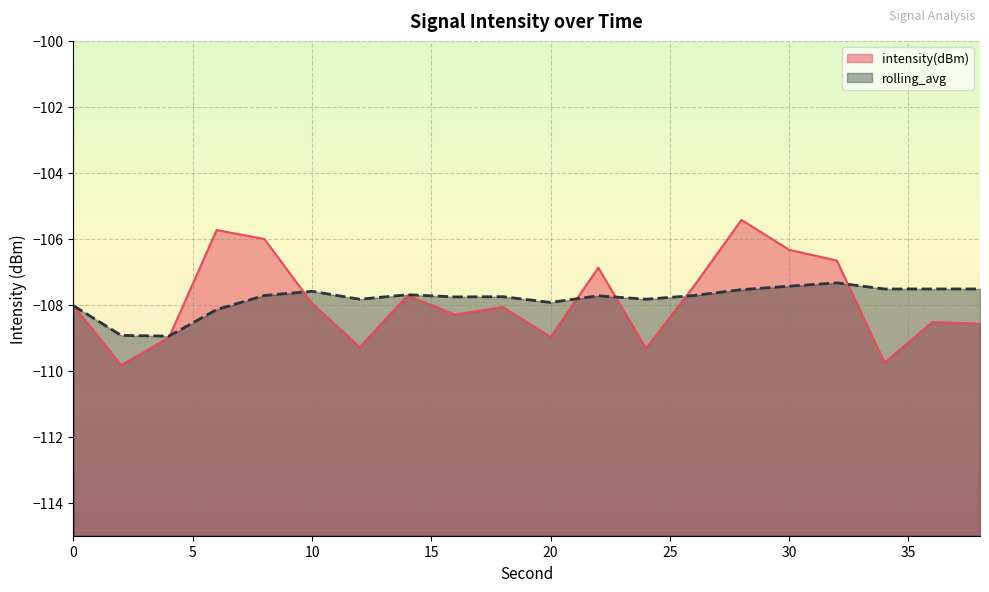

What is the value of the rolling_avg point at the 9th from the left?

-107.8